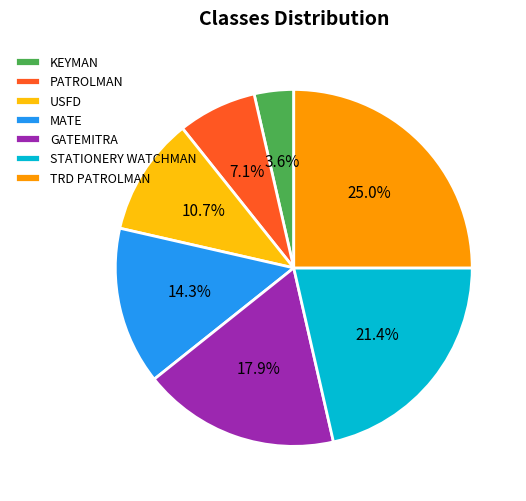

Which has a higher value, TRD PATROLMAN or KEYMAN?

TRD PATROLMAN